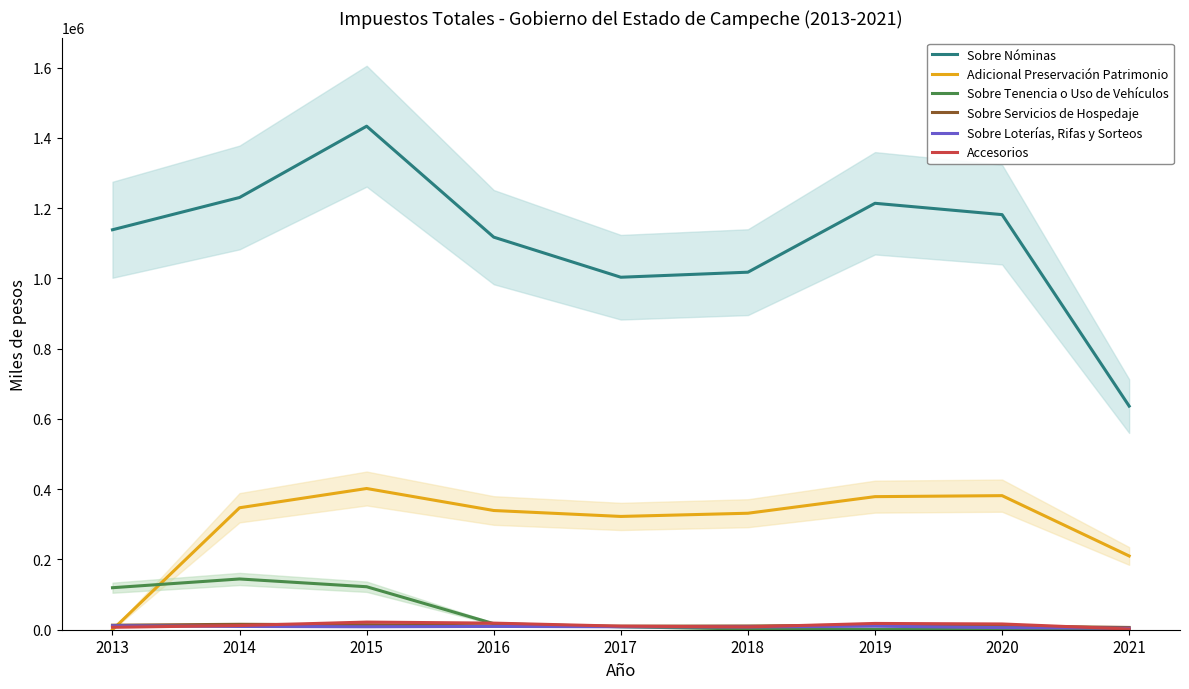

True or false: Accesorios has a value of 3804.0 at 2019.

False